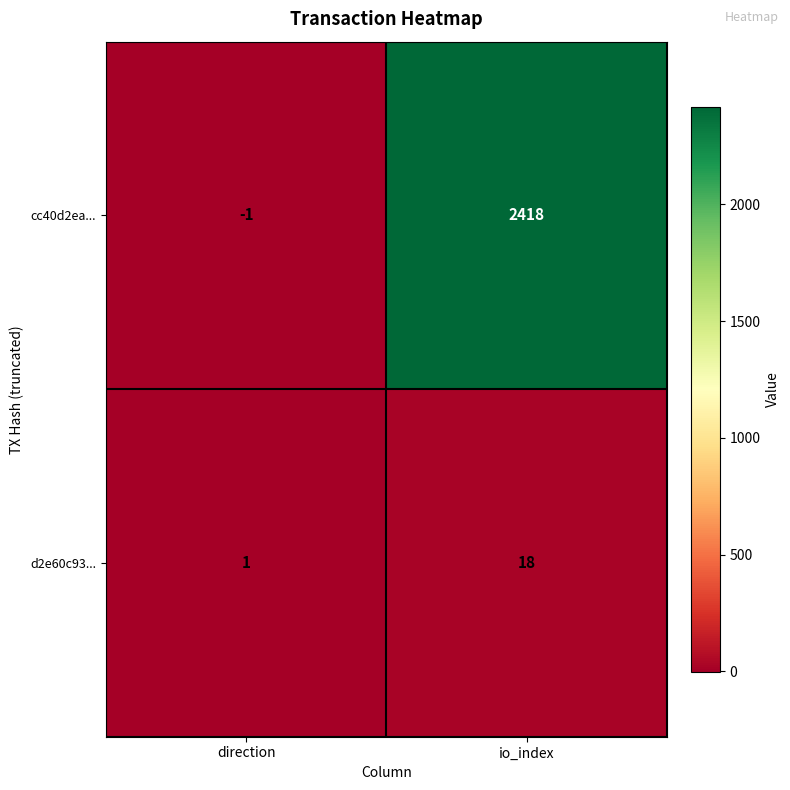

At io_index, list the series in order from largest to smallest.

cc40d2ea..., d2e60c93...